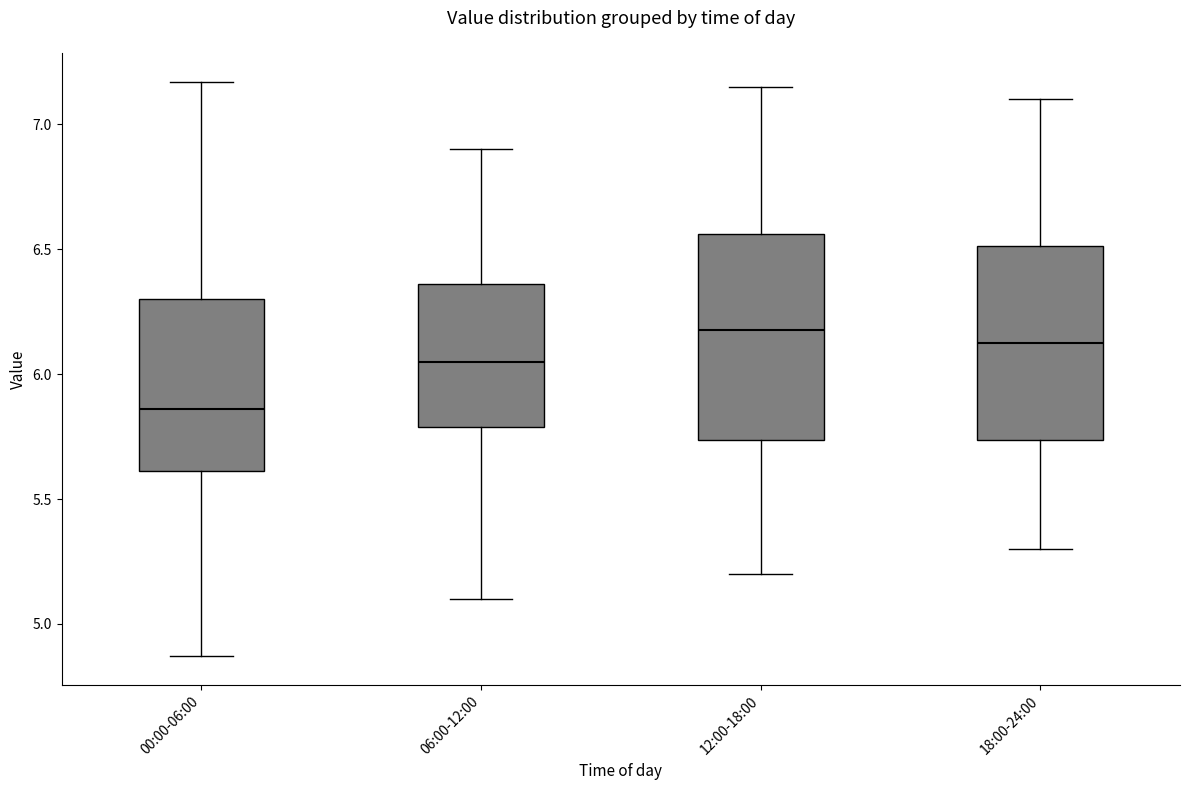

Reading left to right, transcribe this box plot: for each box, give where its median line is, the range the box spans, and where its two whiskers end, as read against the y-axis. The values are not printed on the chart, so give them approximately, as read against the axis.

00:00-06:00: median 5.85, box 5.60 to 6.30, whiskers 4.85 to 7.15
06:00-12:00: median 6.05, box 5.80 to 6.35, whiskers 5.10 to 6.90
12:00-18:00: median 6.20, box 5.75 to 6.55, whiskers 5.20 to 7.15
18:00-24:00: median 6.15, box 5.75 to 6.50, whiskers 5.30 to 7.10